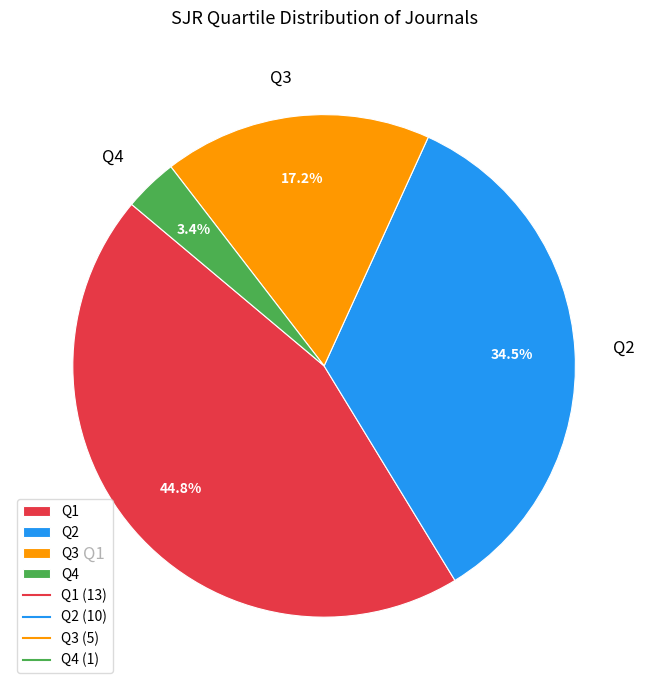

Do Q3 and Q2 together represent more than half of the pie?

Yes